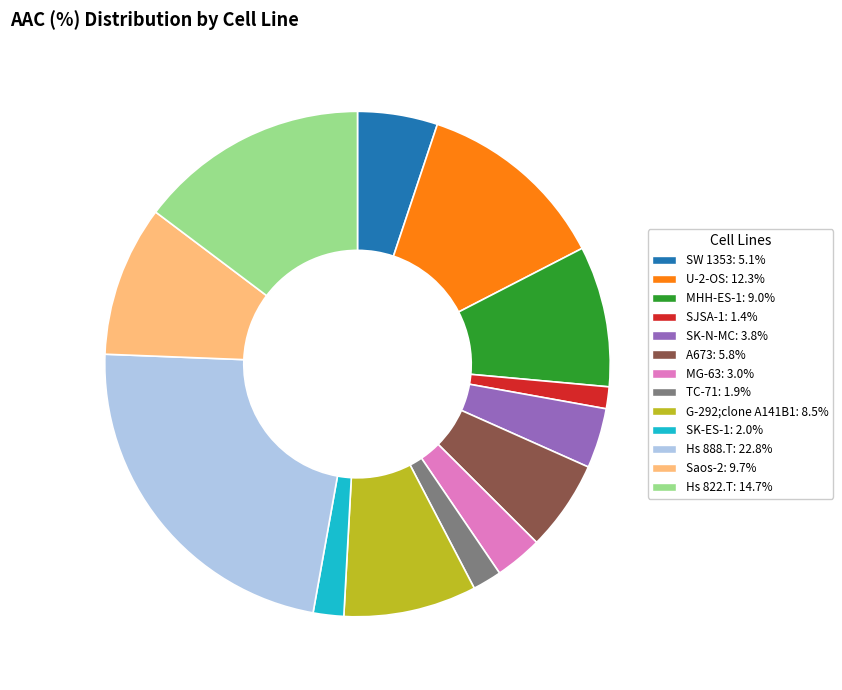

Does Hs 822.T account for over 50% of the chart?

No